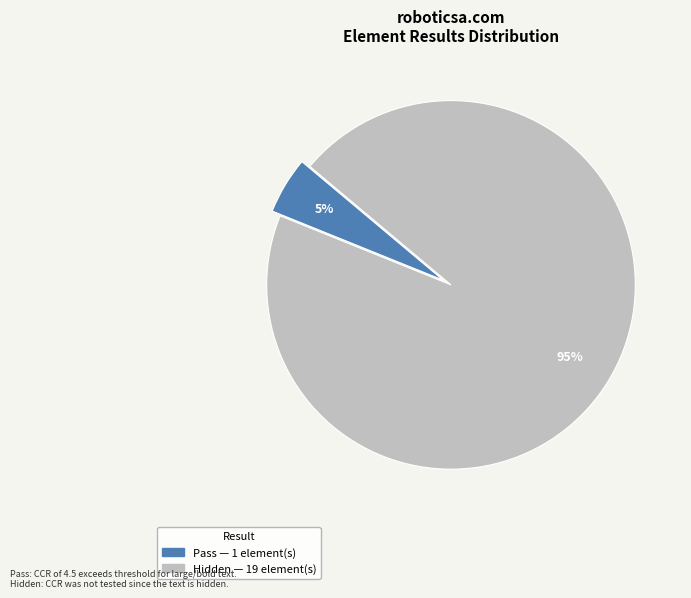

Is the sum of Hidden and Pass greater than half?

Yes